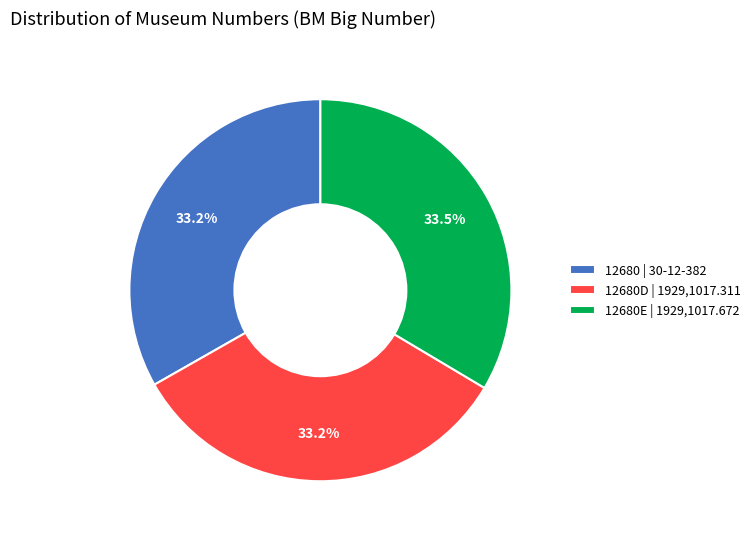

Do 12680 | 30-12-382 and 12680E | 1929,1017.672 together represent more than half of the pie?

Yes